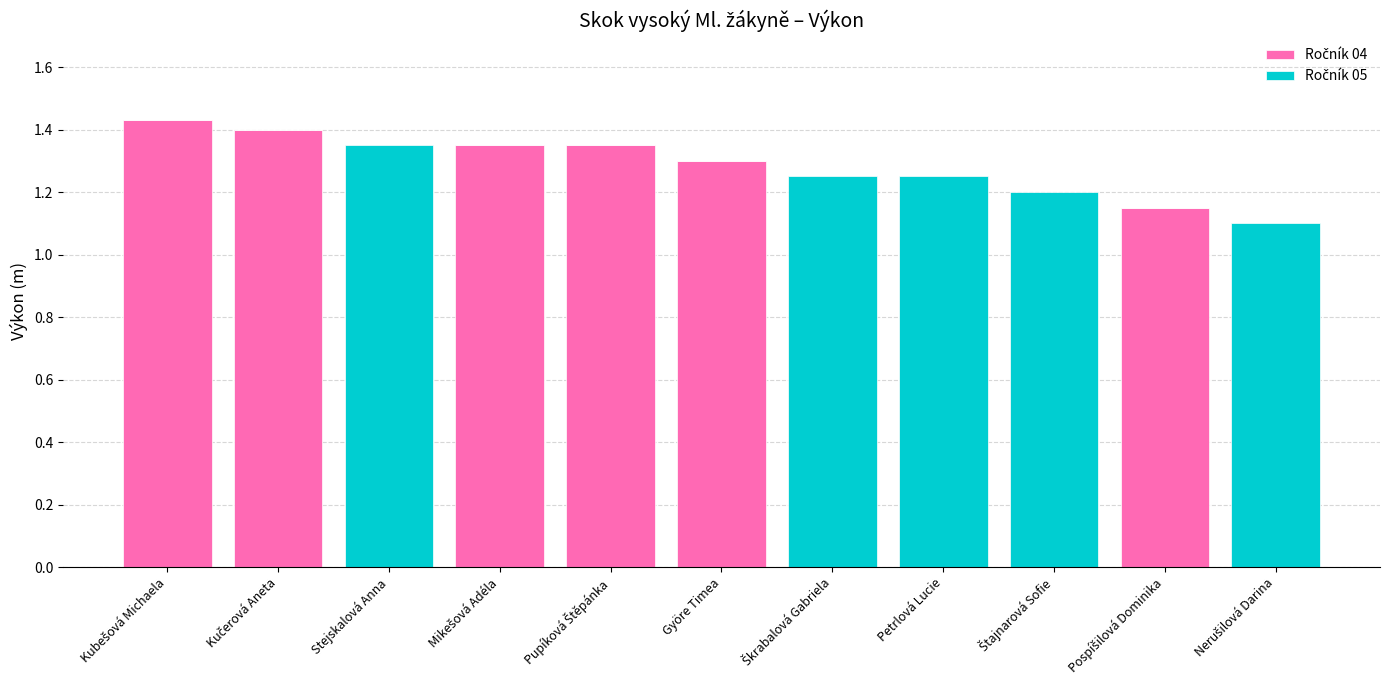

What is the label of the 8th bar from the left?

Petrlová Lucie